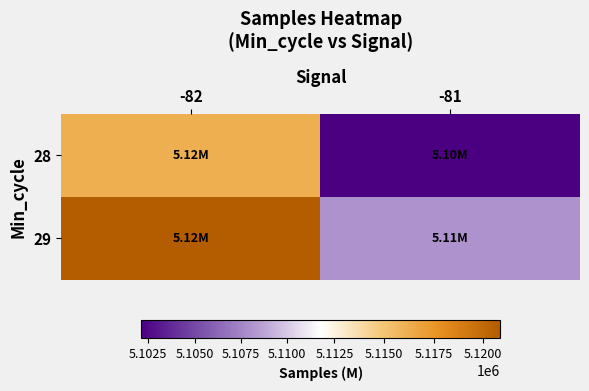

Between -82 and -81, which is larger?

-82